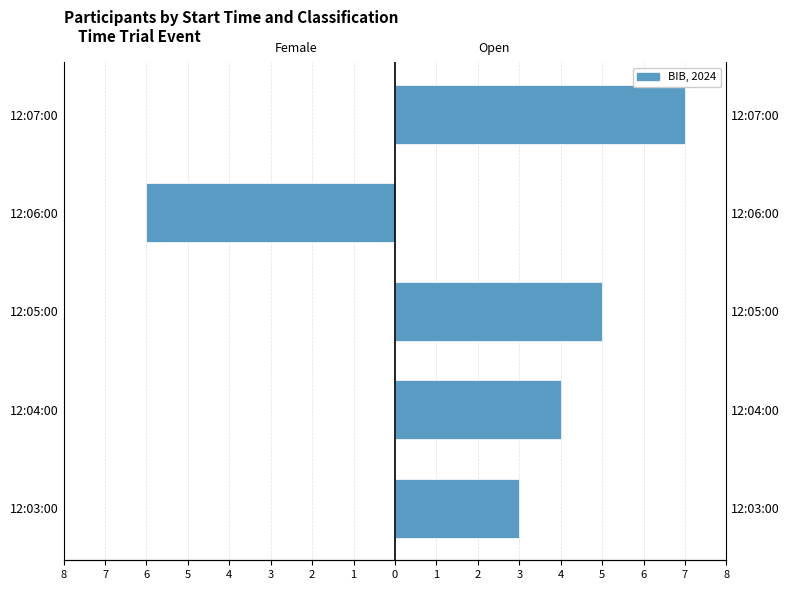

What is the difference between the maximum and minimum values in the Female series?

6